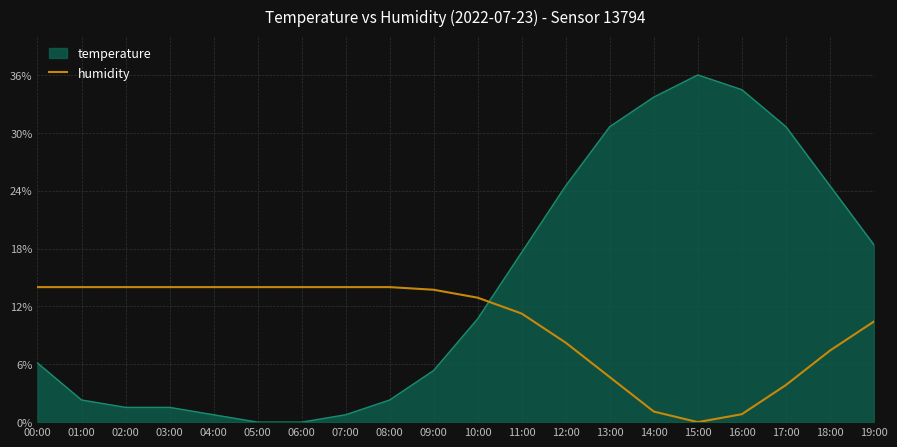

At which label does temperature first exceed 10?

10:00